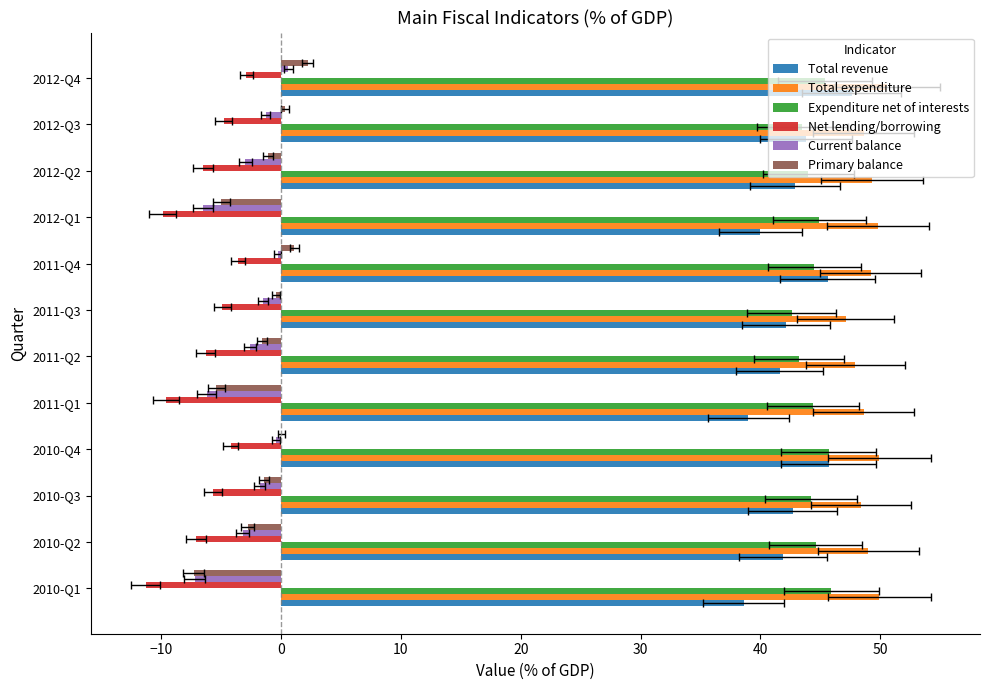

Reading left to right, extract all data points from this chart.

Total revenue: 38.6	41.9	42.7	45.7	39.0	41.6	42.1	45.6	40.0	42.9	43.8	47.6
Total expenditure: 49.9	49.0	48.4	49.9	48.6	47.9	47.1	49.2	49.8	49.3	48.6	50.6
Expenditure net of interests: 45.9	44.6	44.2	45.7	44.4	43.2	42.6	44.5	44.9	44.0	43.5	45.4
Net lending/borrowing: -11.3	-7.1	-5.7	-4.2	-9.6	-6.3	-4.9	-3.6	-9.9	-6.5	-4.8	-2.9
Current balance: -7.2	-3.2	-1.8	-0.4	-6.2	-2.6	-1.5	-0.3	-6.5	-3.0	-1.3	0.6
Primary balance: -7.3	-2.8	-1.4	0.0	-5.4	-1.6	-0.4	1.1	-5.0	-1.1	0.3	2.2